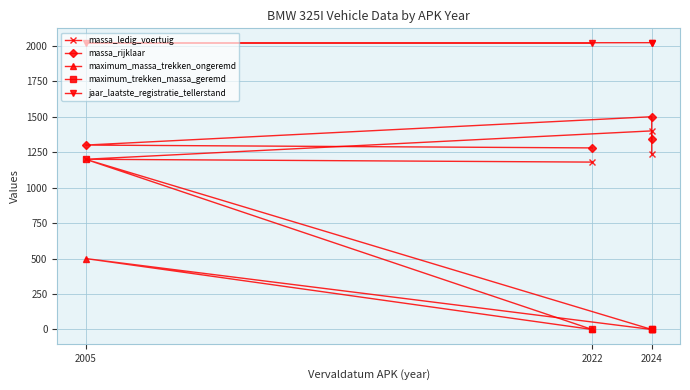

True or false: jaar_laatste_registratie_tellerstand has a value of 3248 at 2024.

False